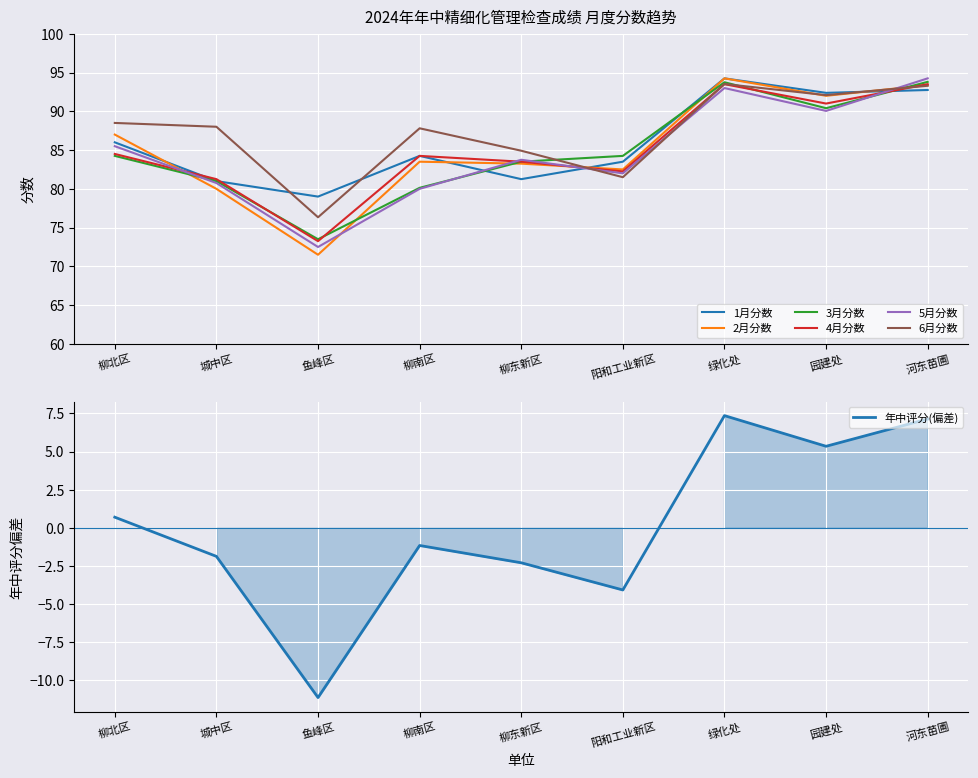

What is the label of the 7th point from the right?

鱼峰区